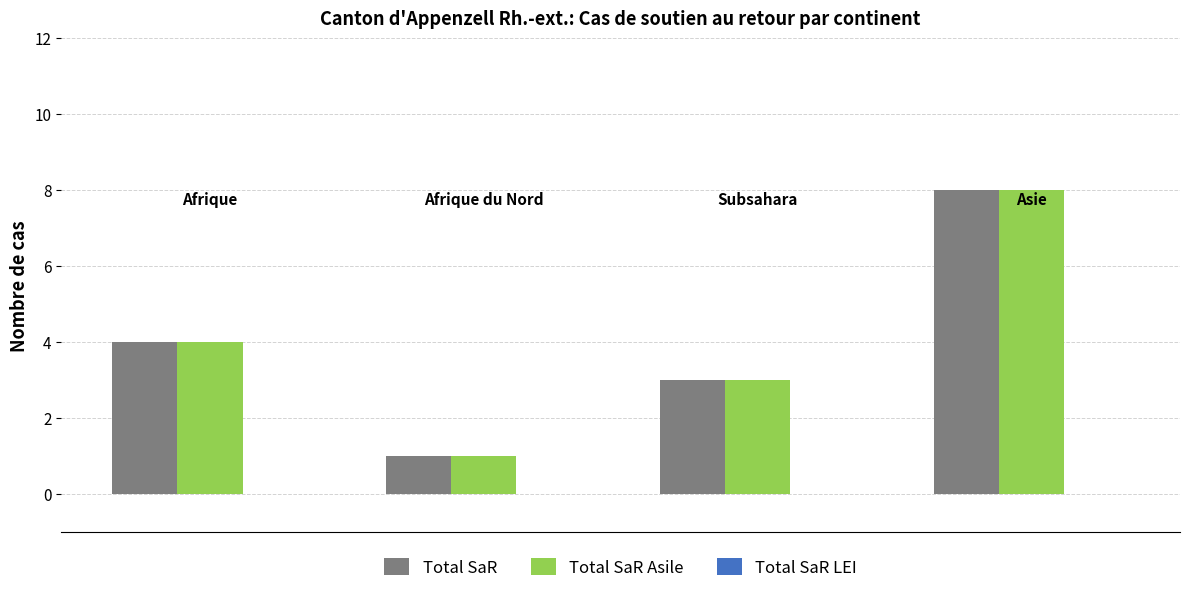

List the labels in order of Total SaR LEI value, smallest first.

Afrique, Afrique du Nord, Subsahara, Asie